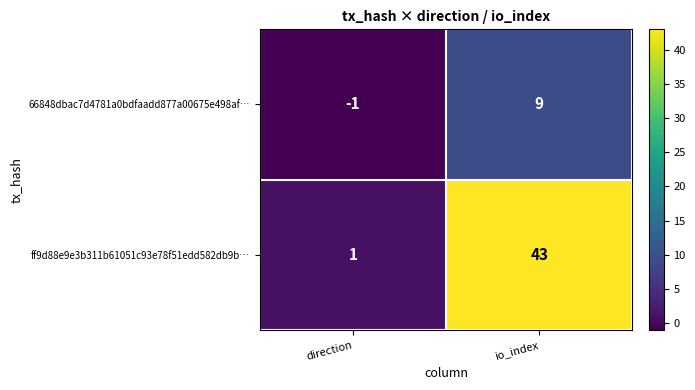

List the labels in order of ff9d88e9e3b311b61051c93e78f51edd582db9b… value, smallest first.

direction, io_index